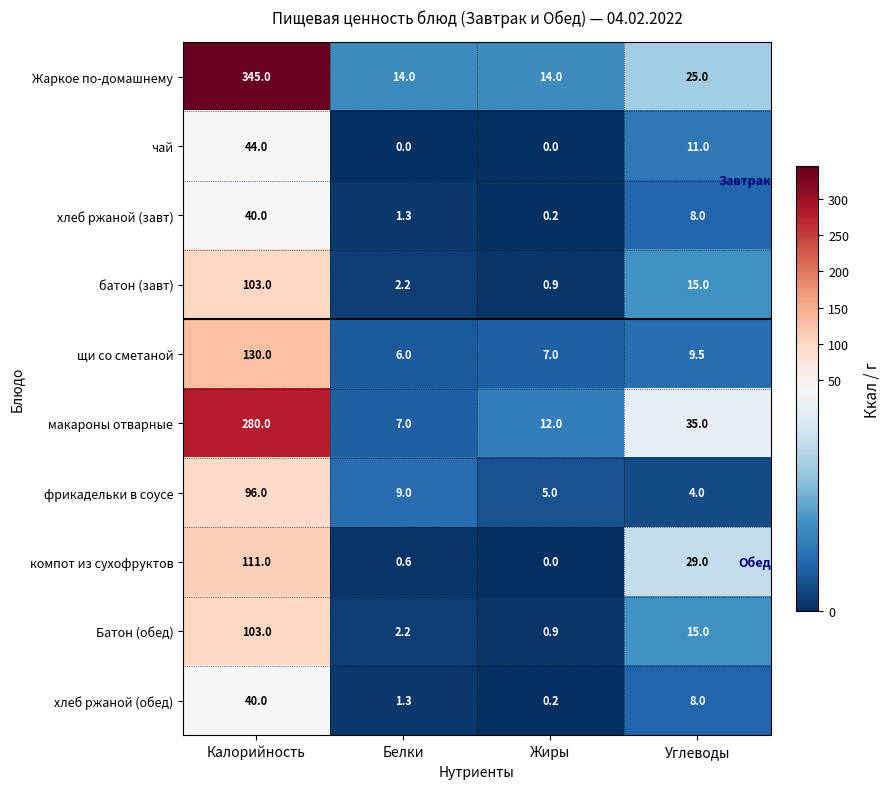

The value of батон (завт) at Калорийность is 103.0. True or false?

True